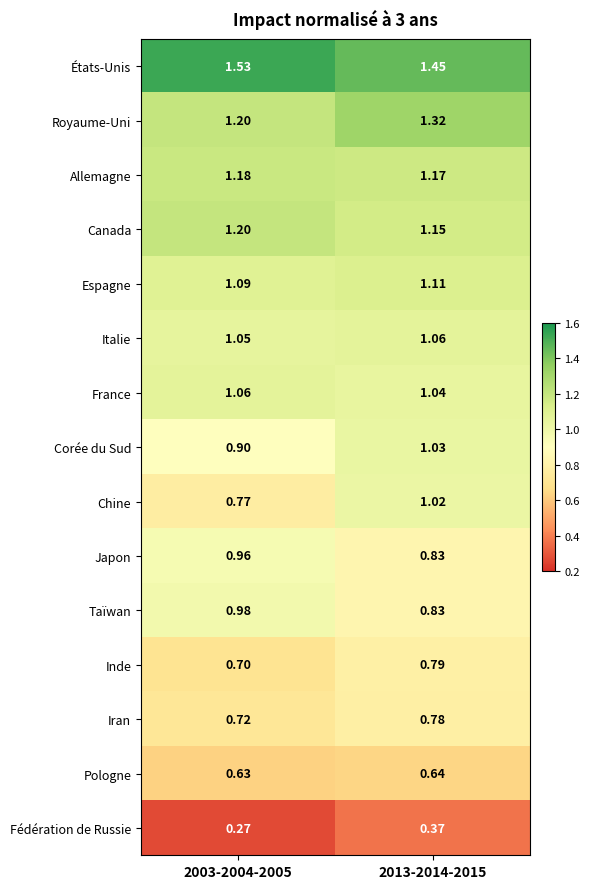

Is the value of Canada at 2003-2004-2005 greater than the value of Inde at 2003-2004-2005?

Yes